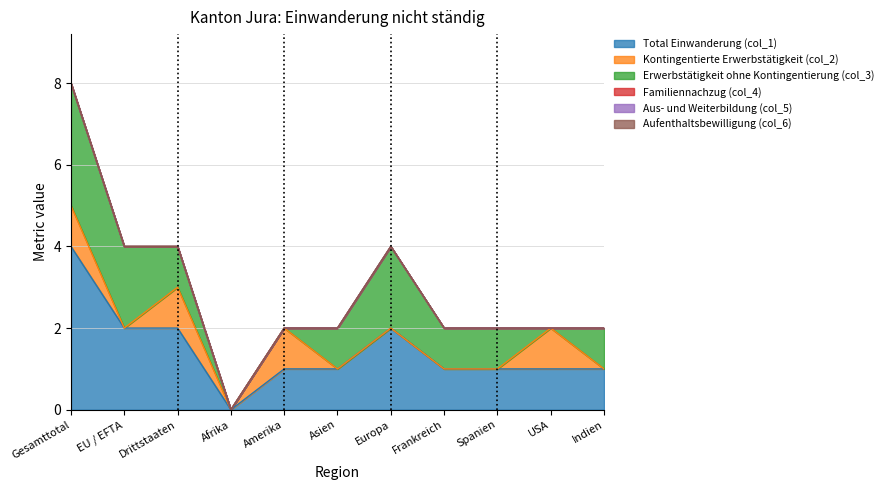

Which series has the largest total across all categories?

Total Einwanderung (col_1)